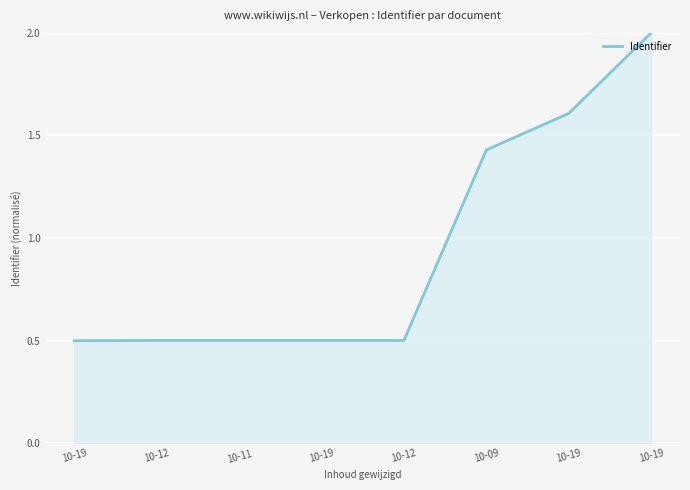

Count the number of data series in this chart.

1